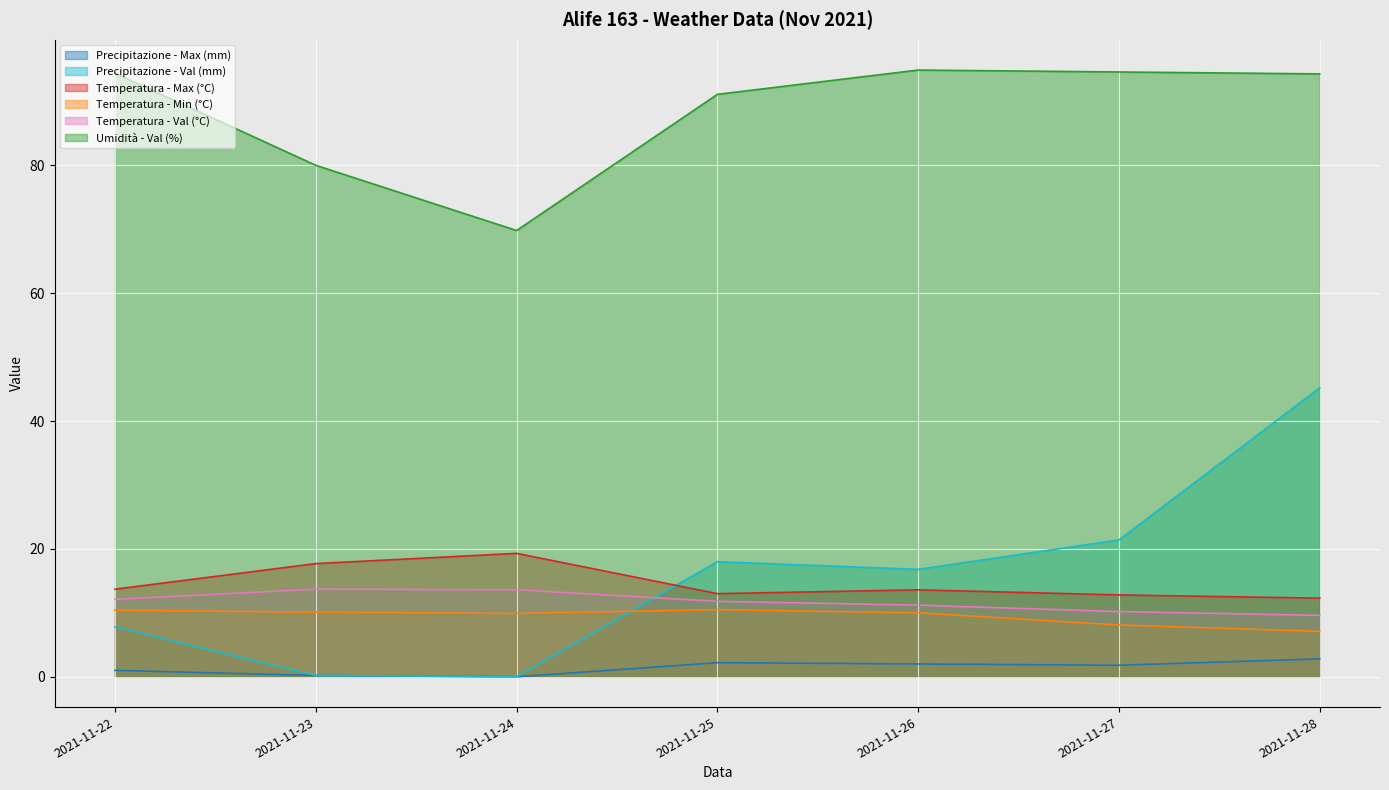

What is the value of the Precipitazione - Max (mm) point at the 7th from the left?

2.8